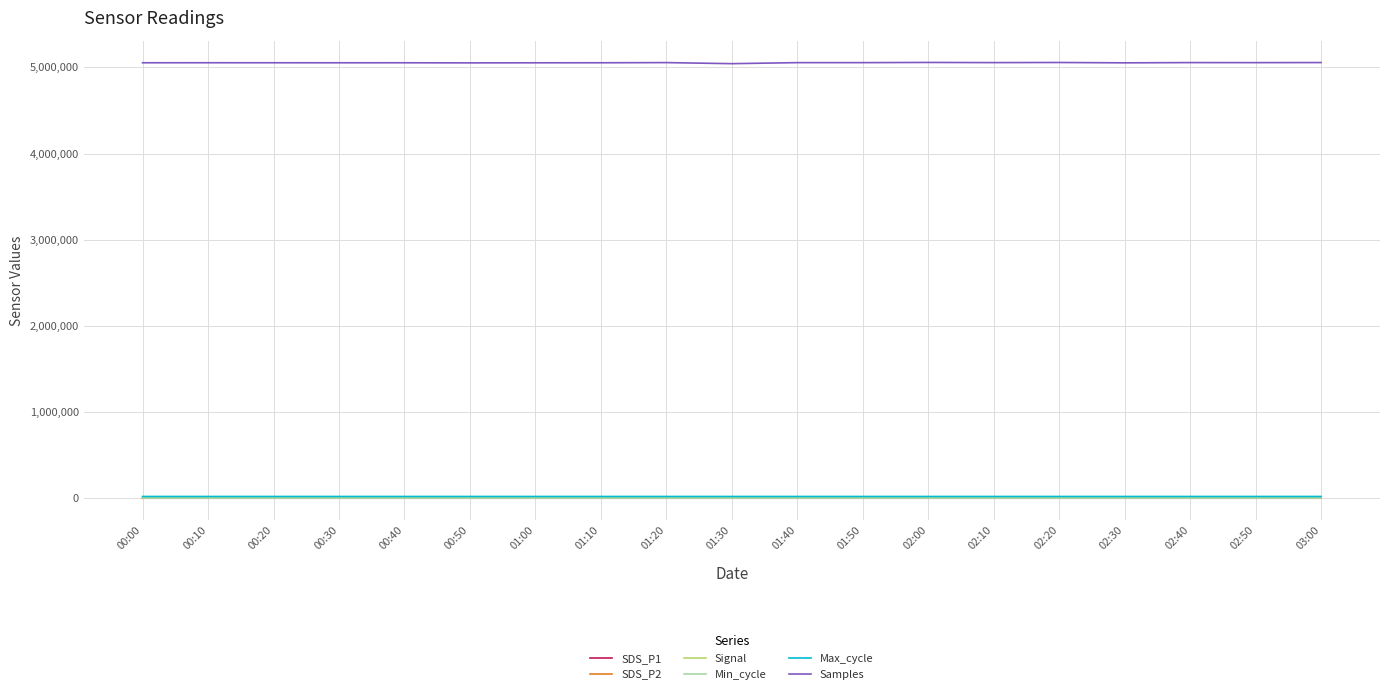

True or false: Samples and SDS_P2 intersect in this chart.

False